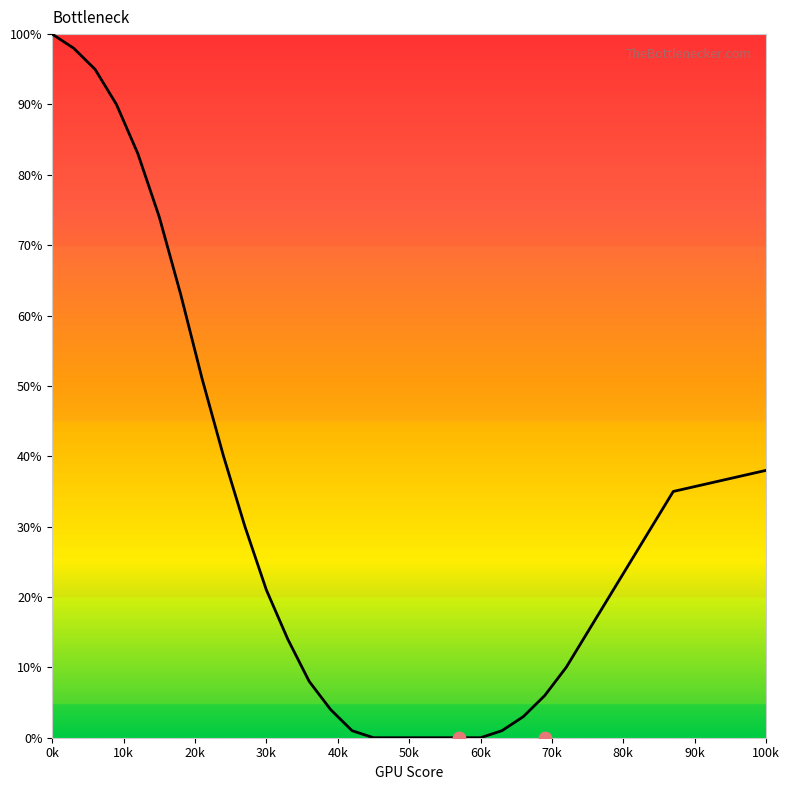

Which has a higher value, 81 or 48?

81